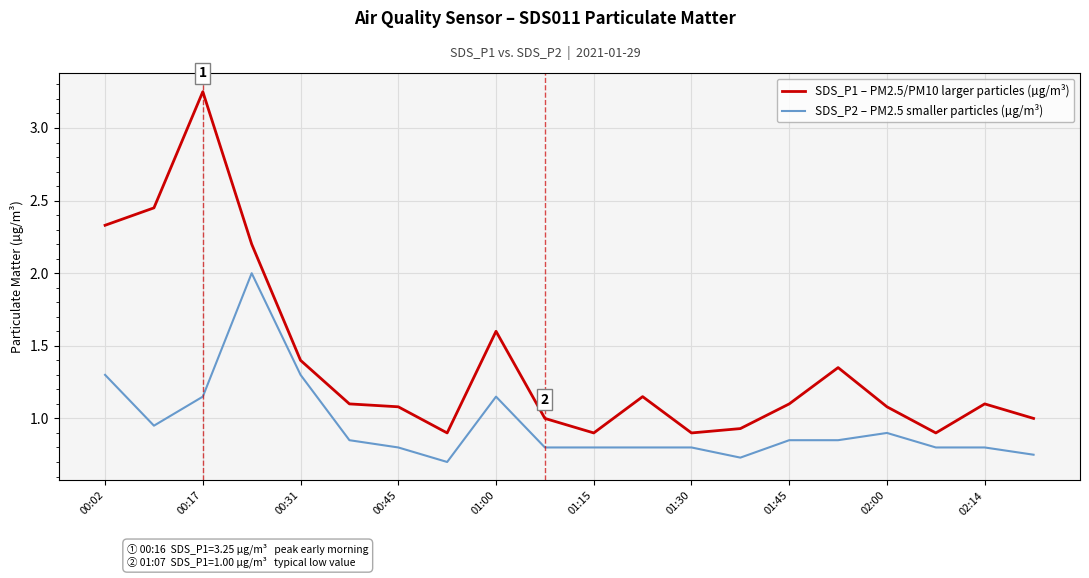

Which series has the largest total across all categories?

SDS_P1 – PM2.5/PM10 larger particles (µg/m³)